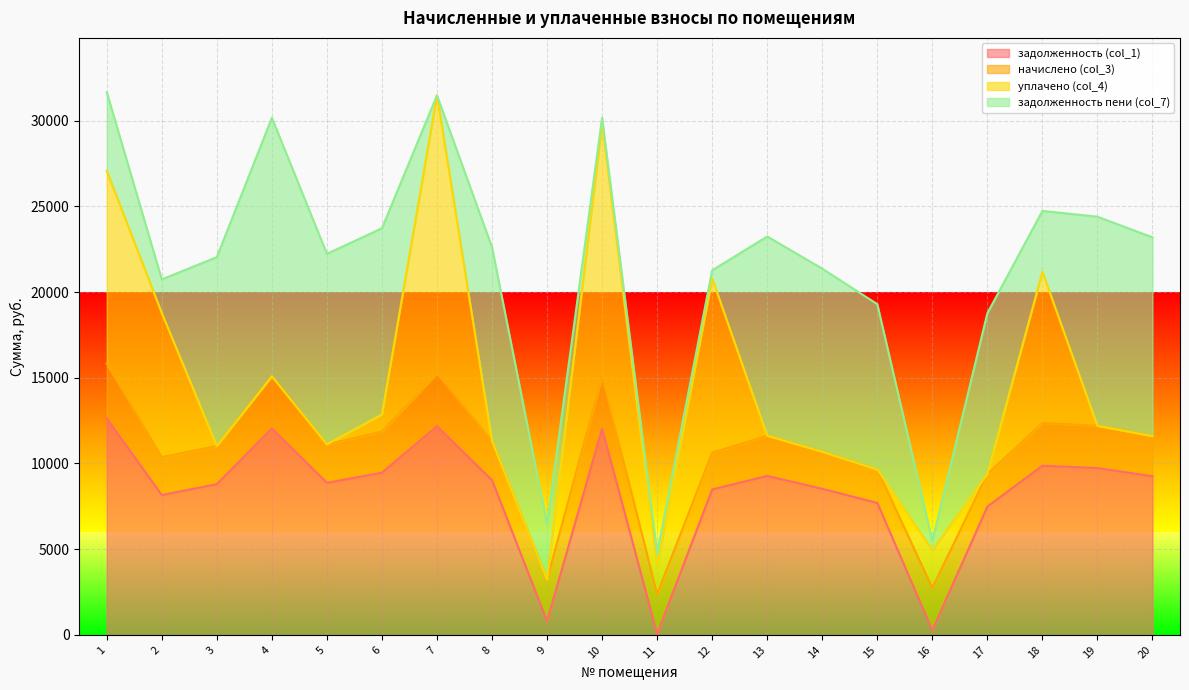

Rank the series at 18 from lowest to highest value.

начислено (col_3), задолженность пени (col_7), уплачено (col_4), задолженность (col_1)